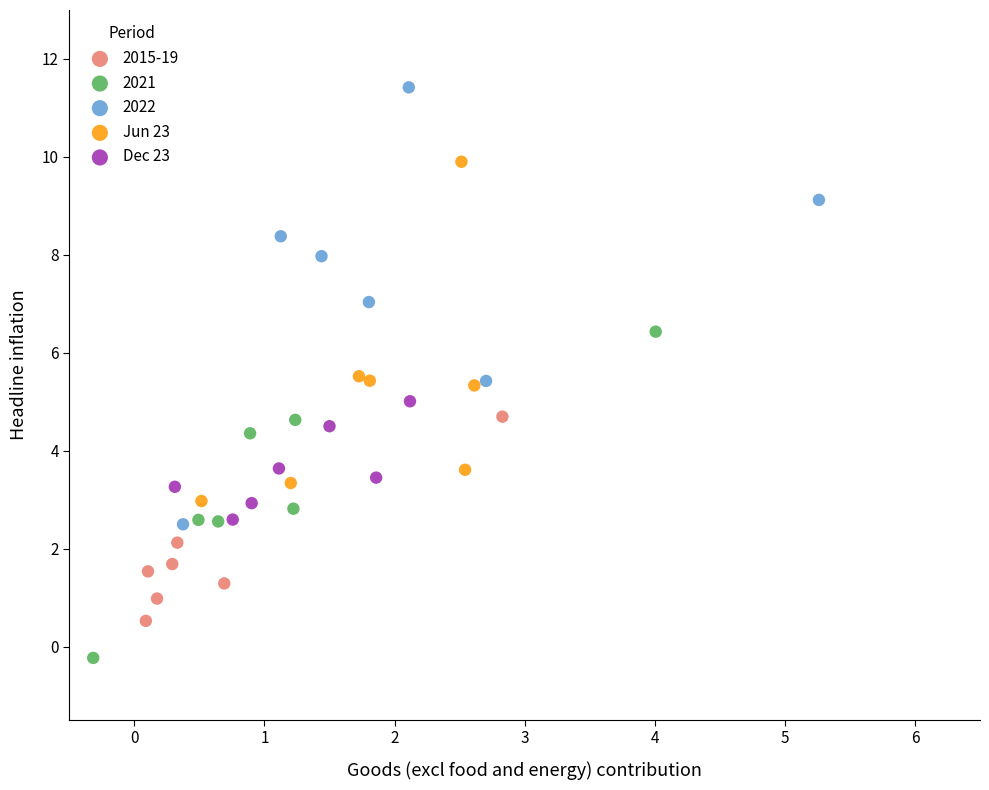

Which series reaches the minimum Y coordinate?

2021